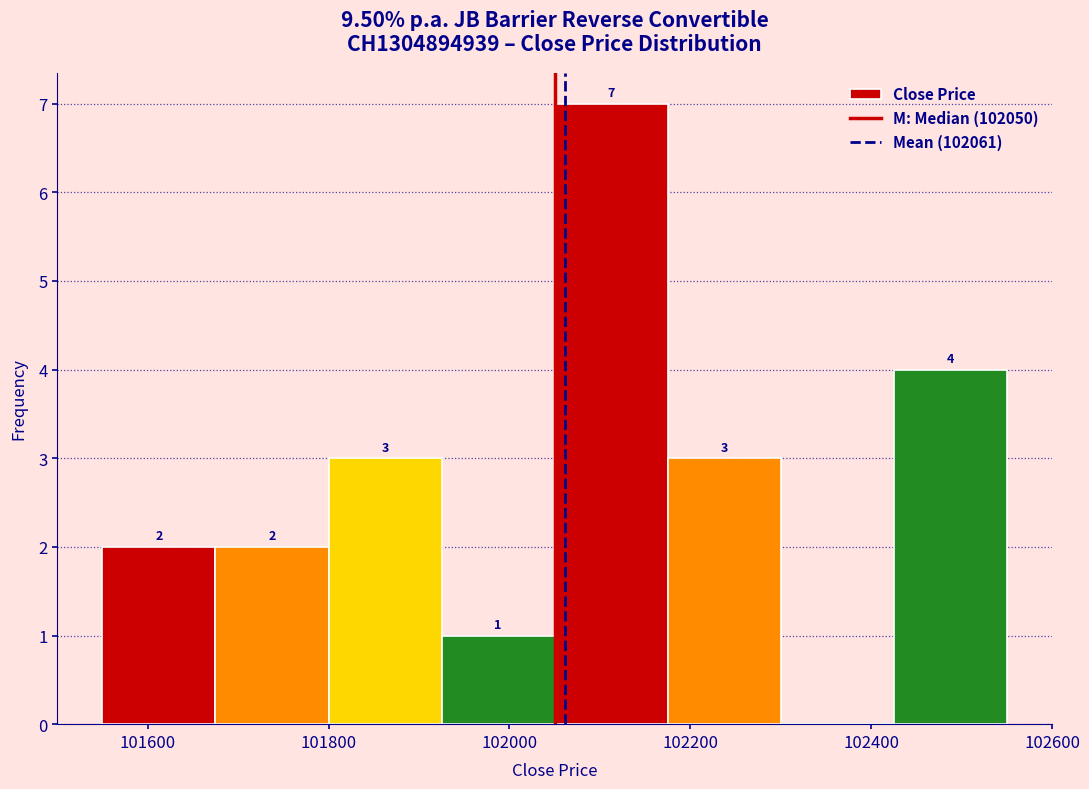

Over which range of the x-axis is the bar tallest?

102050 to 102175